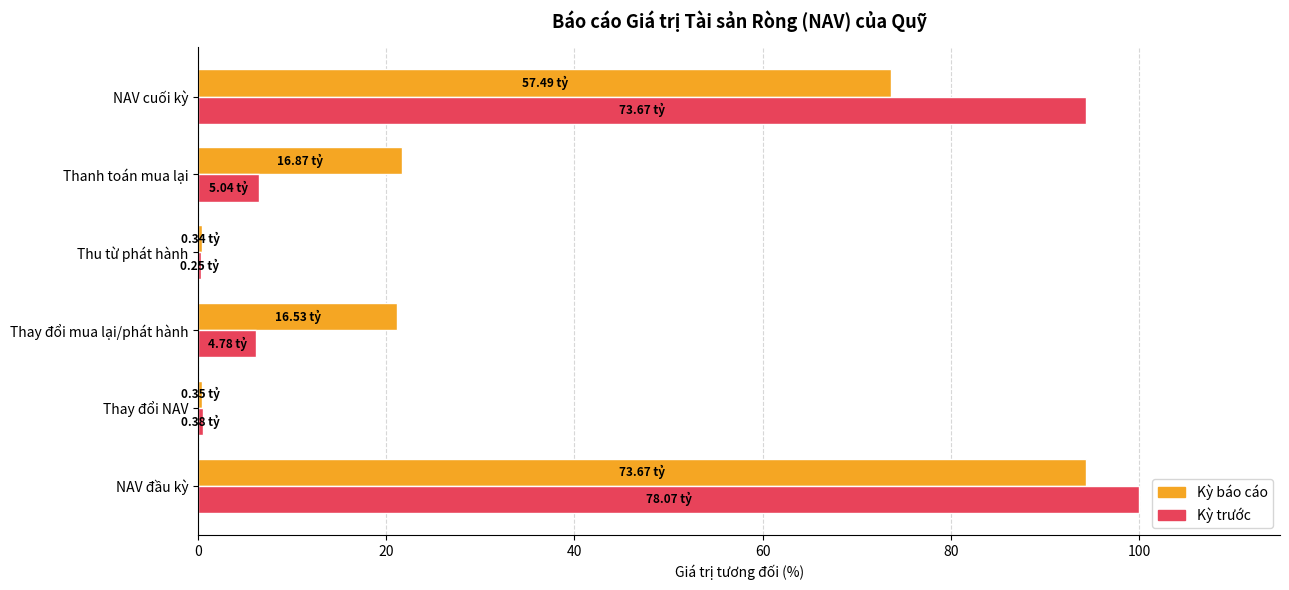

Between NAV đầu kỳ and Thay đổi mua lại/phát hành, which series saw the biggest shift?

Kỳ trước